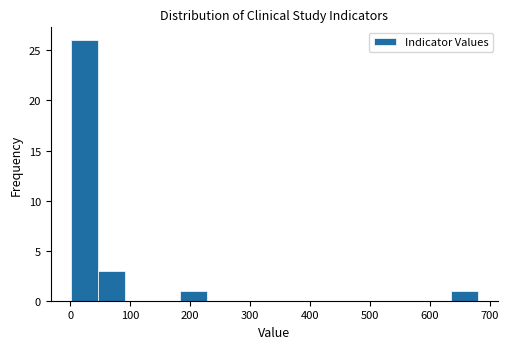

Reading left to right, list every bar in this chart as the range it spans on the x-axis followed by its height. Neither the bar edges nor the heights are printed on the chart, so give them approximately, as read against the axes.

0 to 50: 26
50 to 90: 3
90 to 140: 0
140 to 180: 0
180 to 230: 1
230 to 270: 0
270 to 320: 0
320 to 360: 0
360 to 410: 0
410 to 450: 0
450 to 500: 0
500 to 540: 0
540 to 590: 0
590 to 630: 0
630 to 680: 1